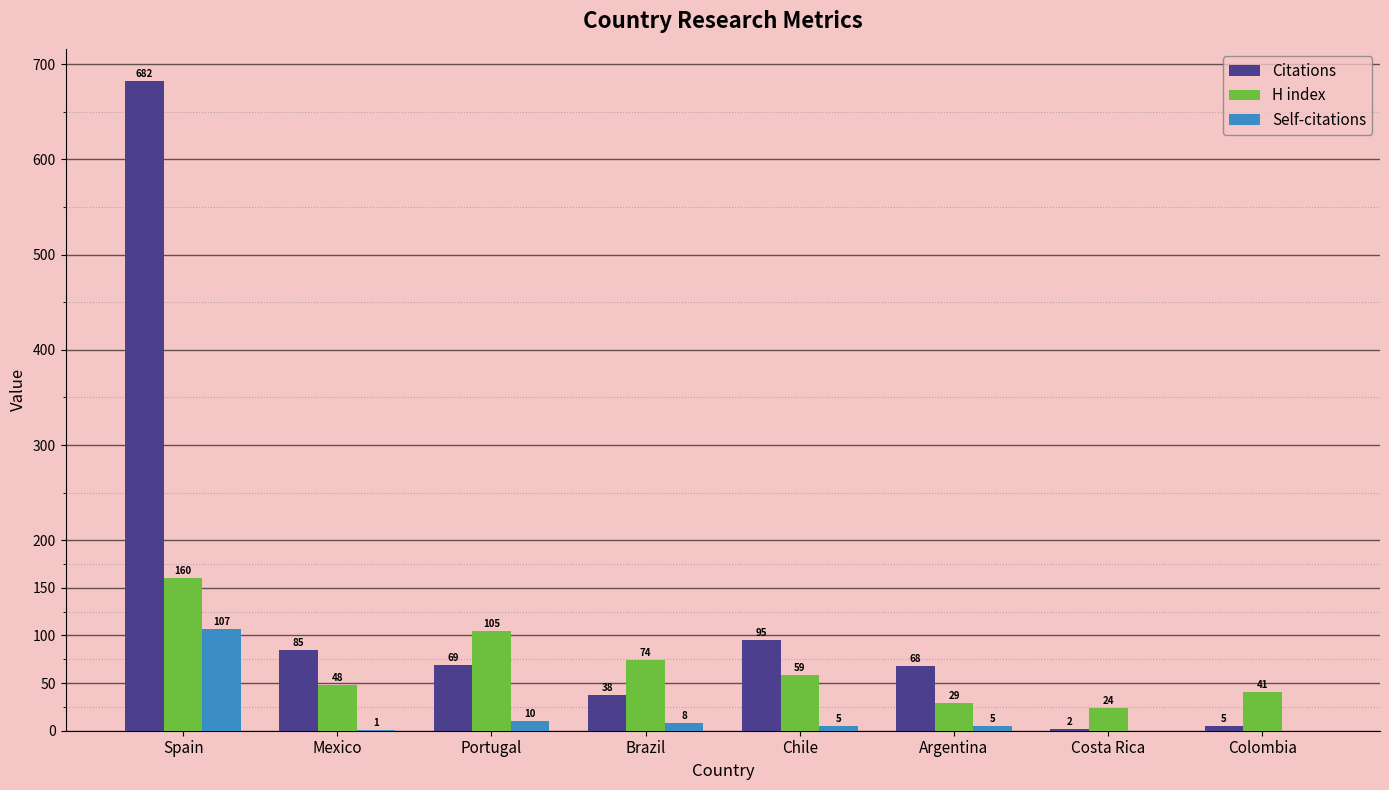

Count the number of categories in the chart.

8